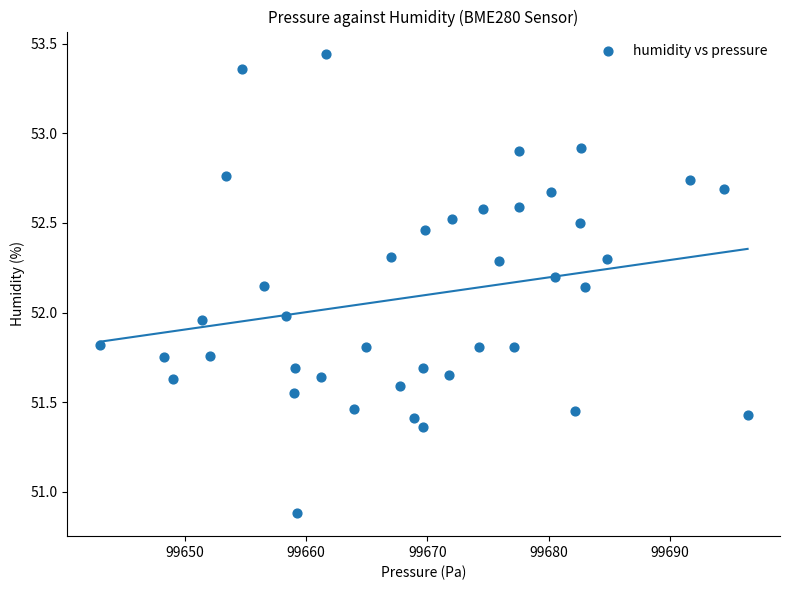

What is the range of Y values (max minus min)?

2.6